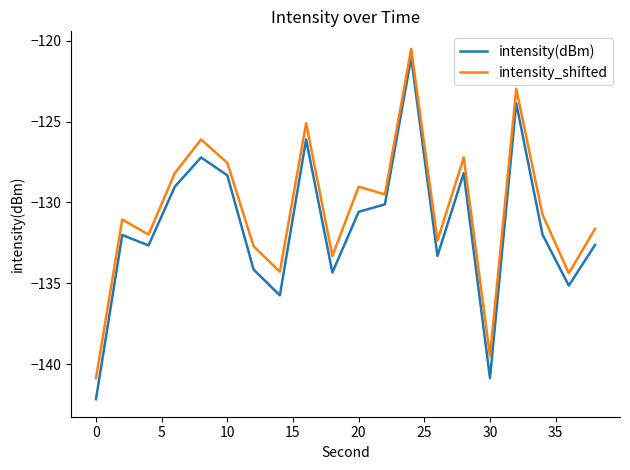

Rank the series by their average value, from highest to lowest.

intensity_shifted, intensity(dBm)